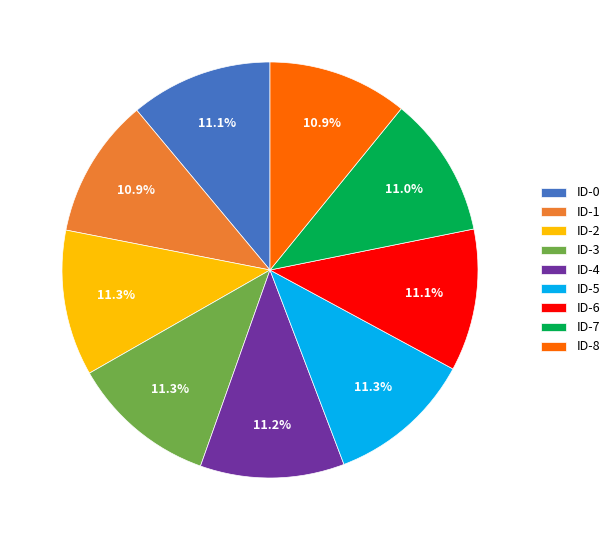

Does any single category account for the majority?

No